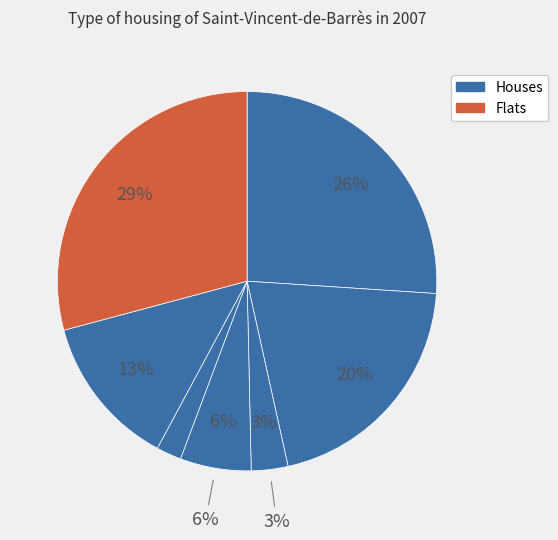

To the nearest percent, what is the difference between the largest and smallest slice percentages?

27%